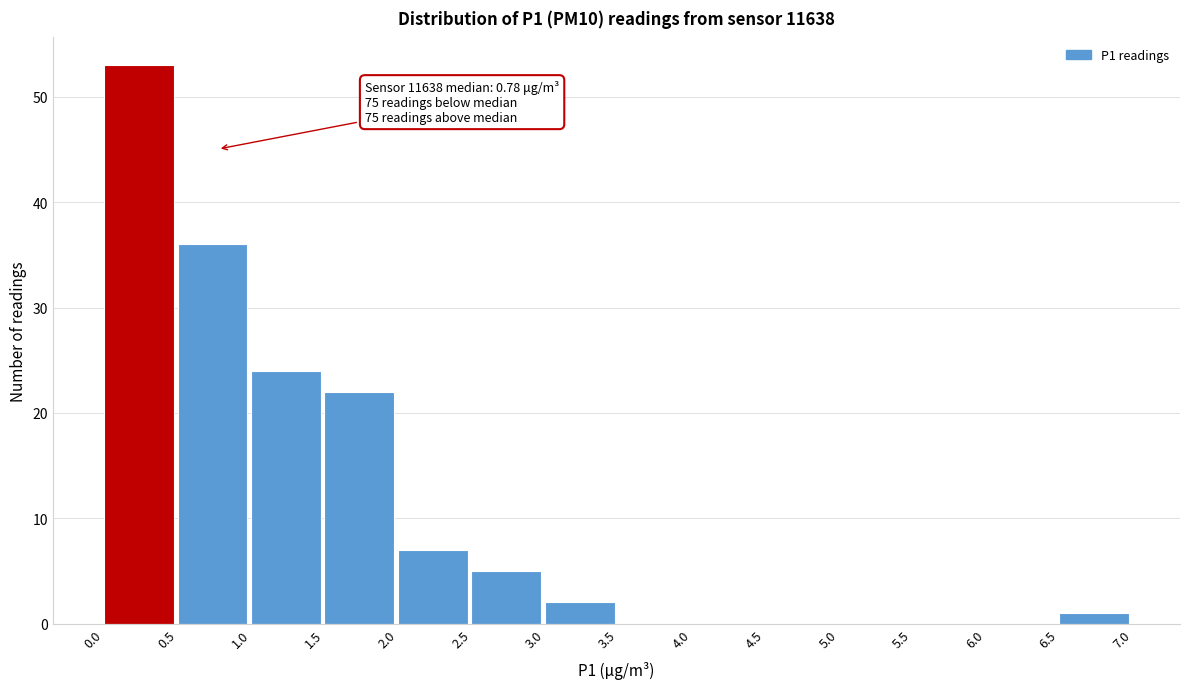

Over which range of the x-axis is the bar tallest?

0.0 to 0.5